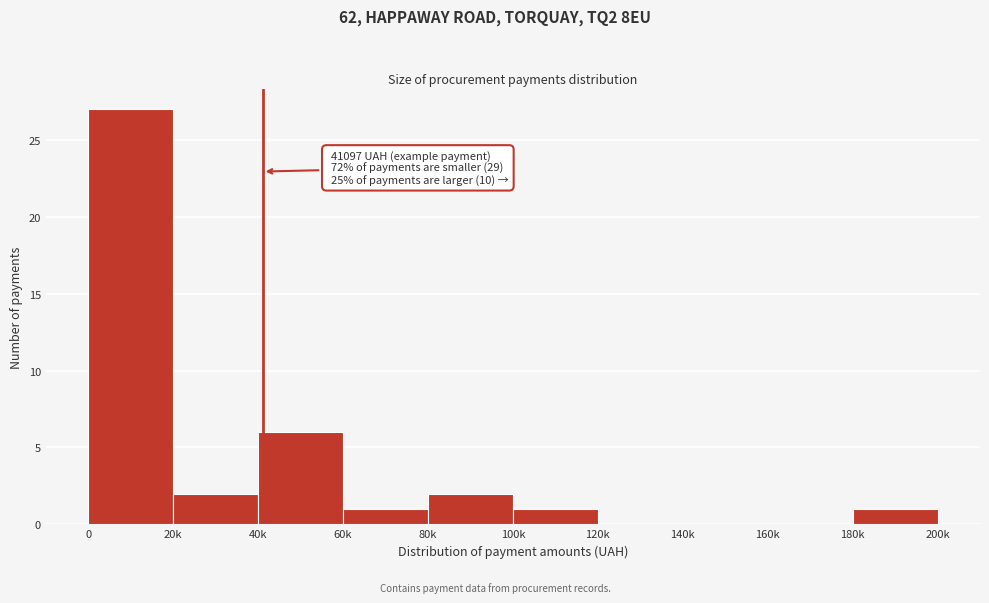

Reading right to left, transcribe all the data shown in this chart.

180k=1	160k=0	140k=0	120k=0	100k=1	80k=2	60k=1	40k=6	20k=2	0=27